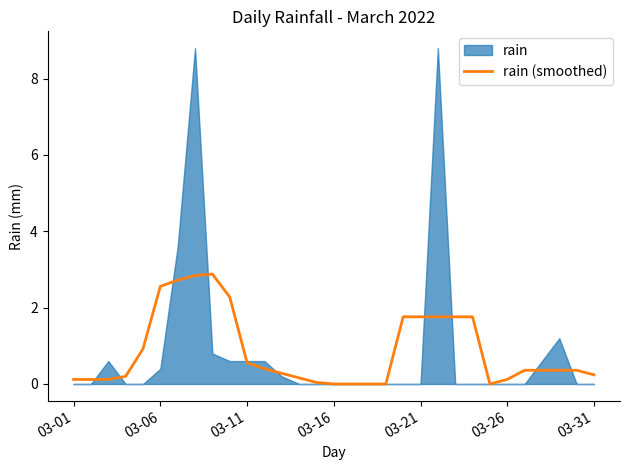

How many points are lower than both their immediate neighbors (excluding endpoints)?

1